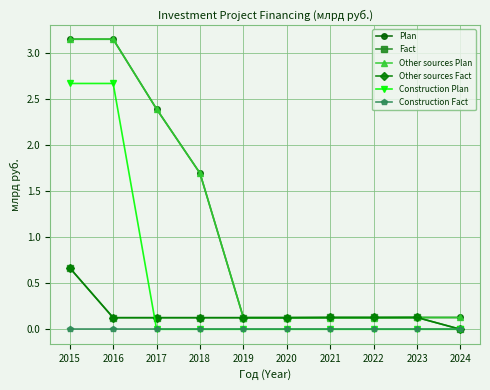

Between 2019 and 2022, which is larger?

2019